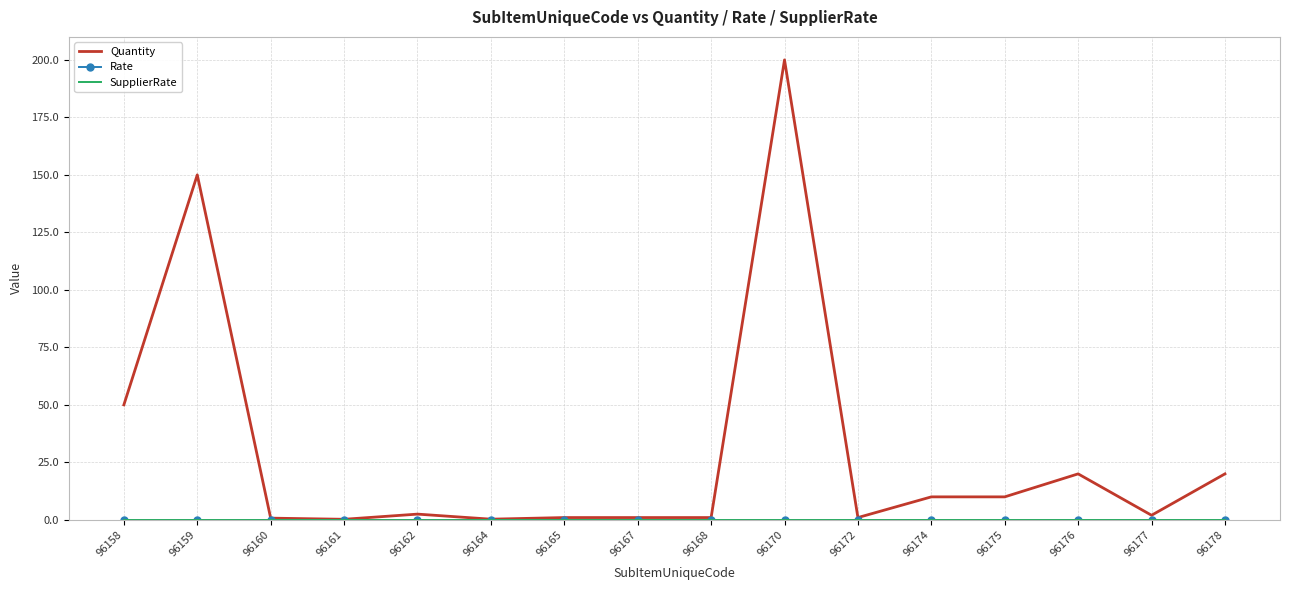

List the labels in order of Quantity value, largest first.

96170, 96159, 96158, 96176, 96178, 96174, 96175, 96162, 96177, 96165, 96167, 96168, 96172, 96160, 96164, 96161